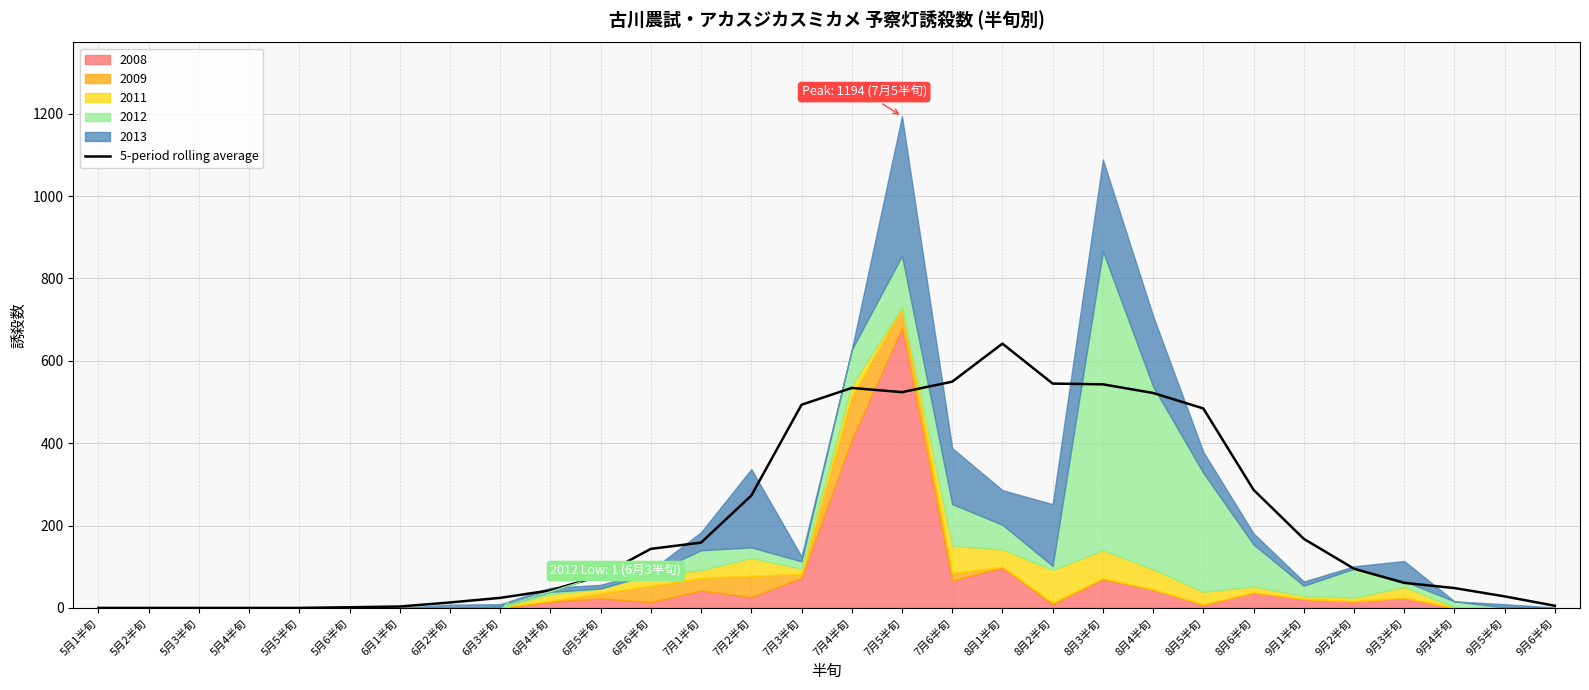

Approximately how many times larger is the value at 9月2半旬 compared to 8月2半旬?

0.2